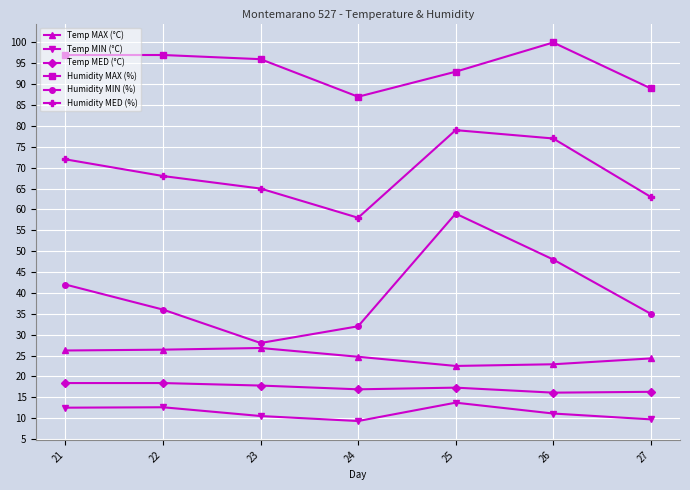

What is the approximate value of Temp MED (°C) at 22?

18.4